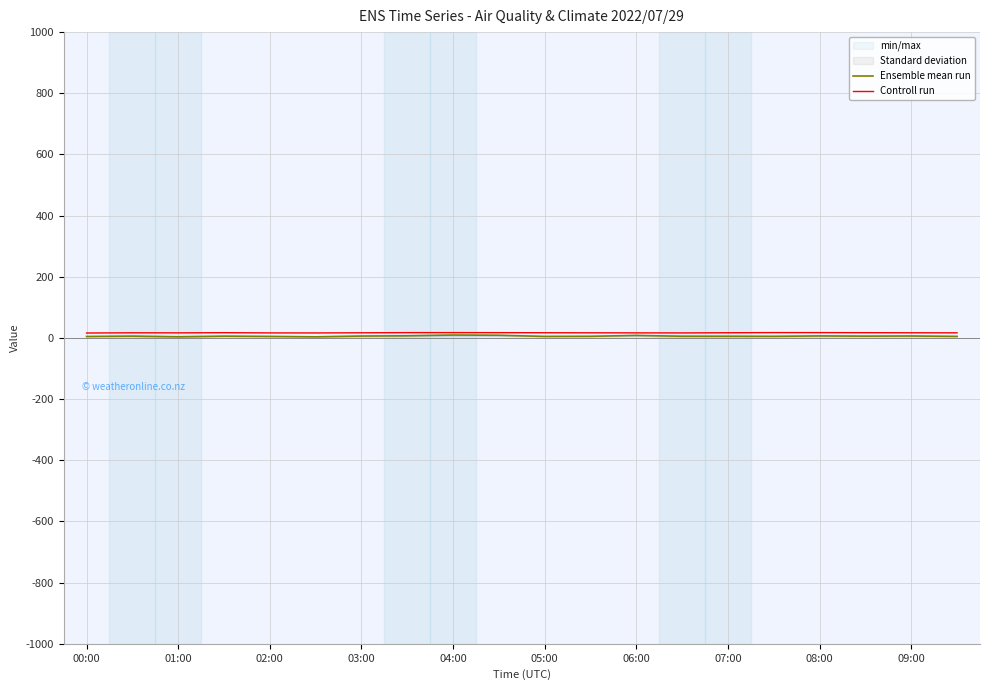

How many lines are shown in the chart?

2